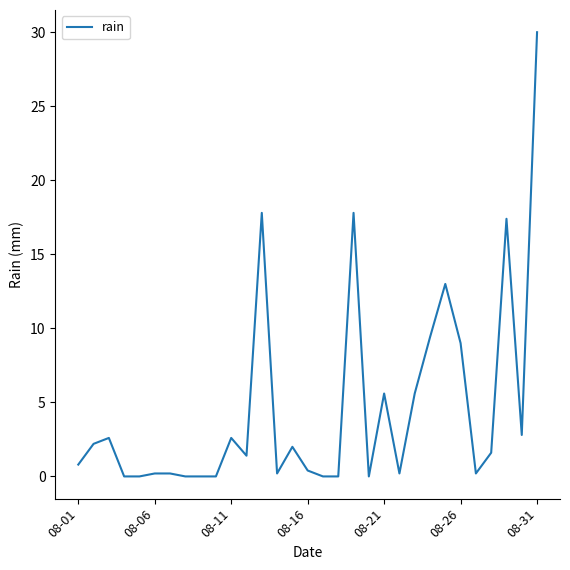

What is the difference between the maximum and minimum values?

30.0